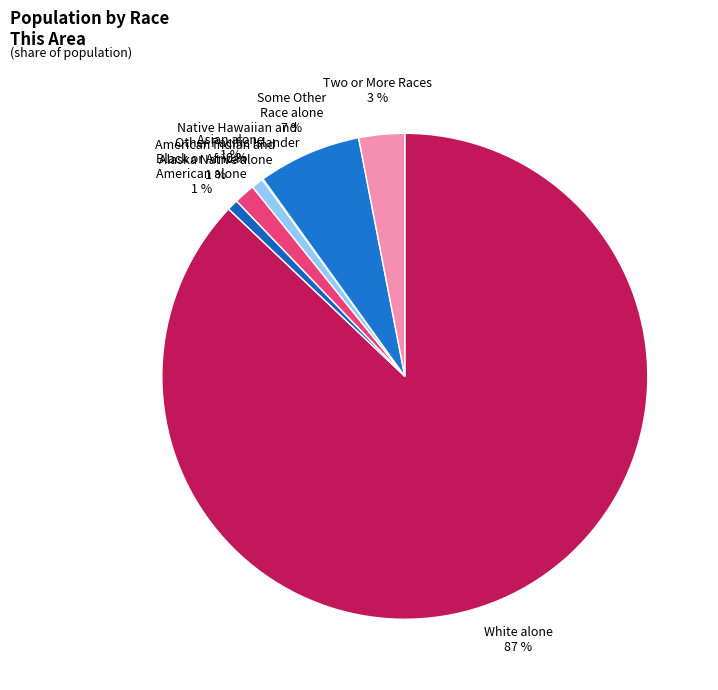

To the nearest percent, what is the average slice percentage?

14%